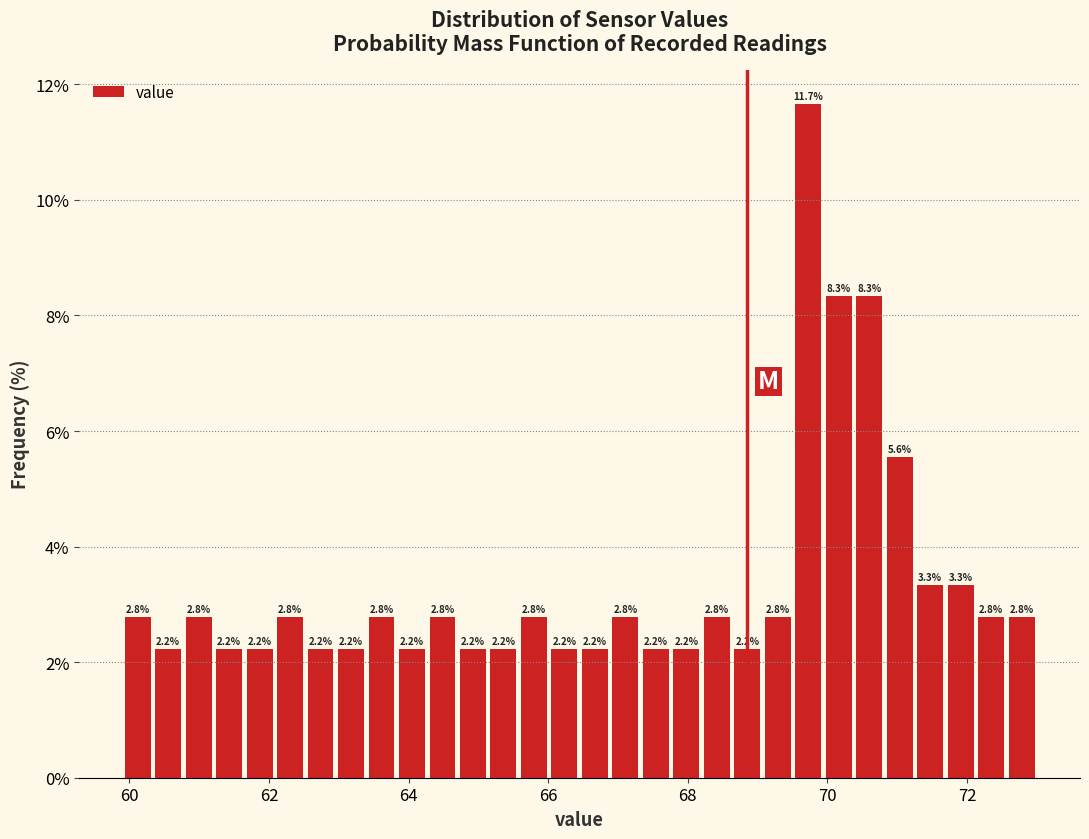

Around what value on the x-axis is the tallest bar? Give the approximate position of its centre, as read against the axis.

69.8